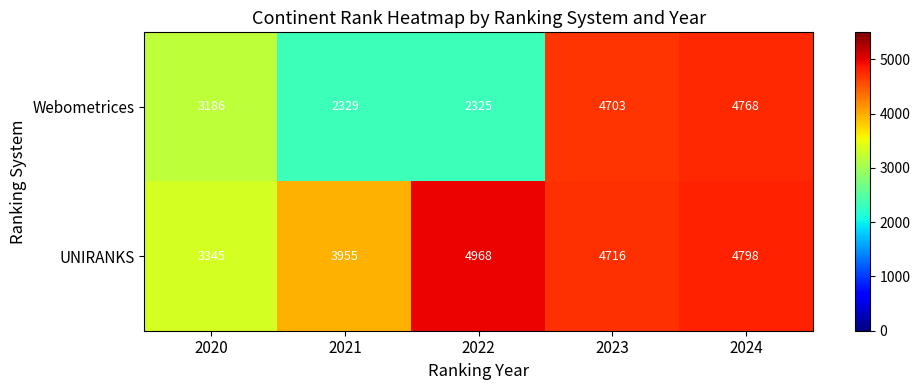

At which label does Webometrices first exceed 3186?

2023